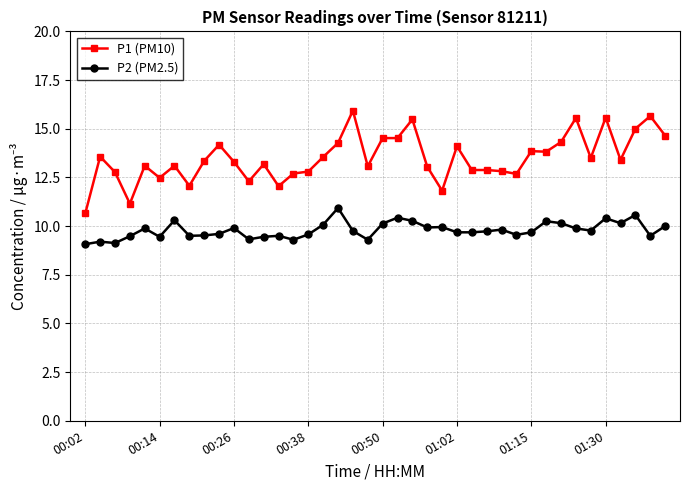

What is the value of the P2 (PM2.5) point at the 14th from the left?

9.5